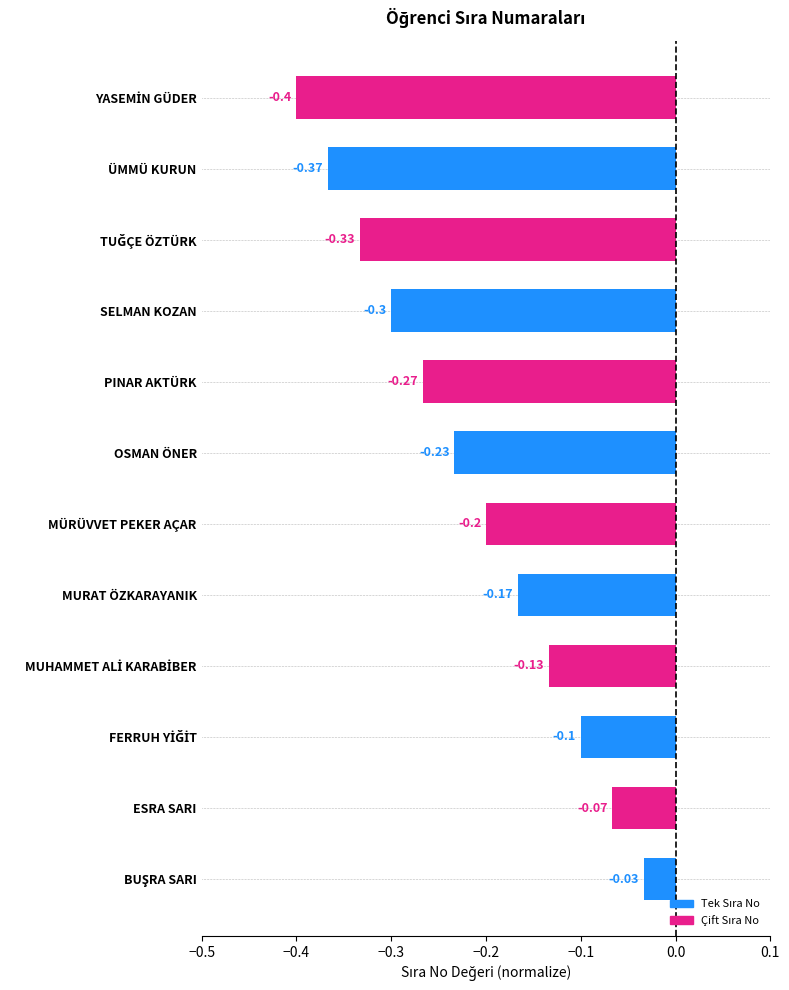

What is the sum of all values?

-2.6